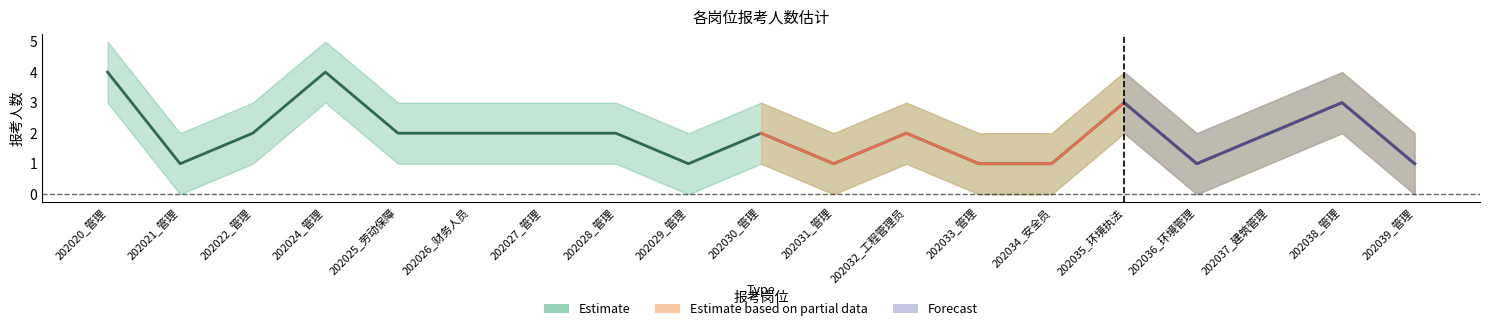

The 报考岗位_计数_中心 series shows 4 at 202024_管理. True or false?

True